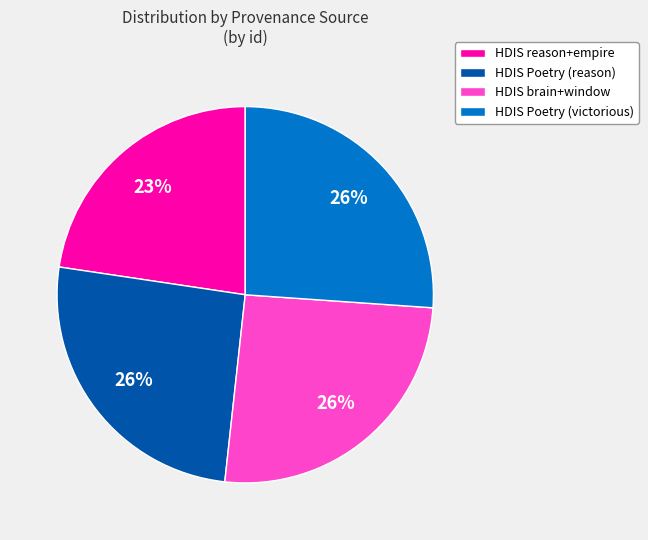

What is the ratio of the value at HDIS reason+empire to the value at HDIS Poetry (victorious)?

0.9